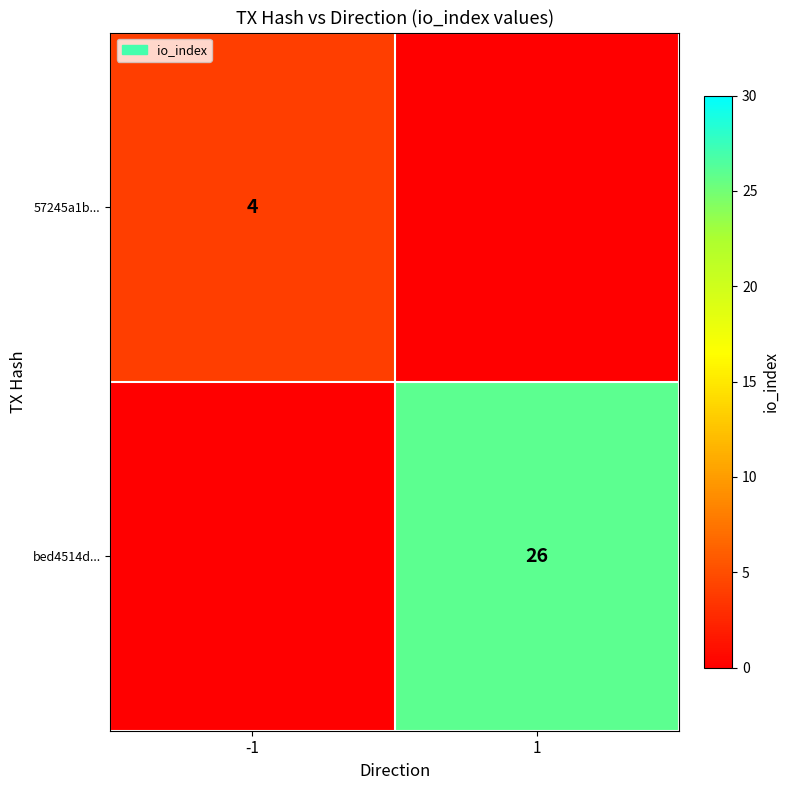

The 57245a1b... series shows 4 at -1. True or false?

True